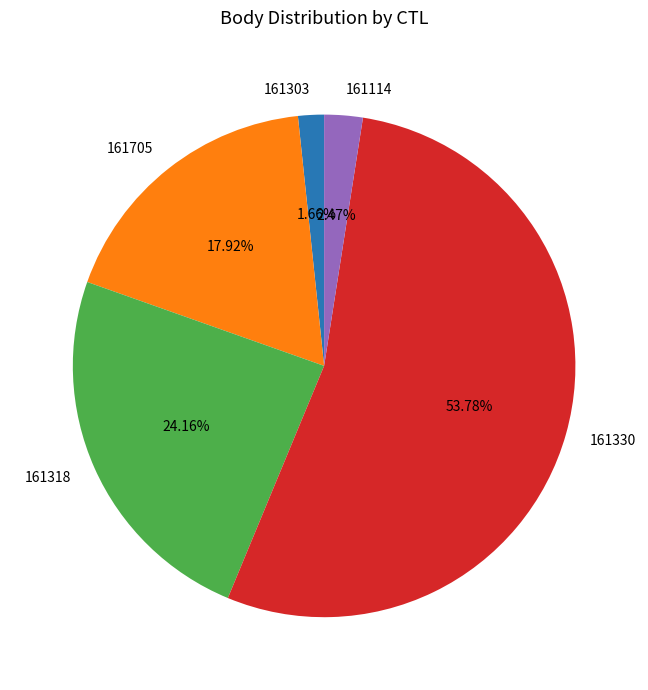

To the nearest percent, what is the average slice percentage?

20%